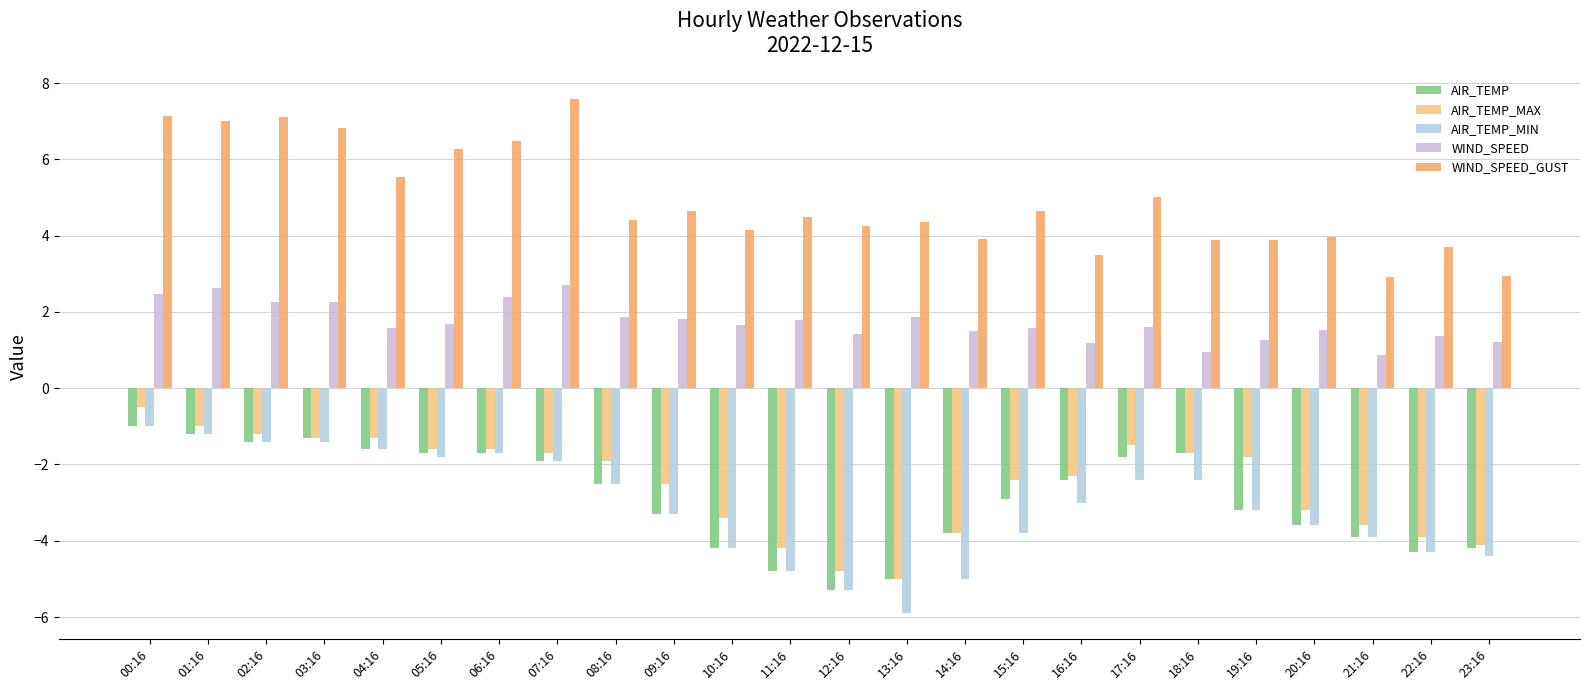

What is the approximate value of AIR_TEMP_MIN at 00:16?

-1.0